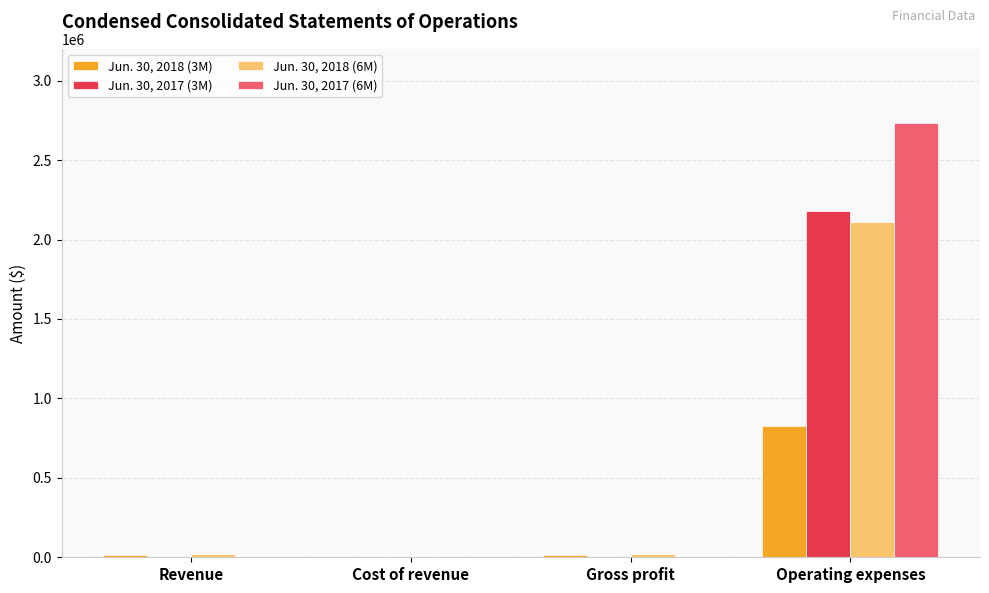

What is the highest value of the Jun. 30, 2018 (6M) series?

2111275